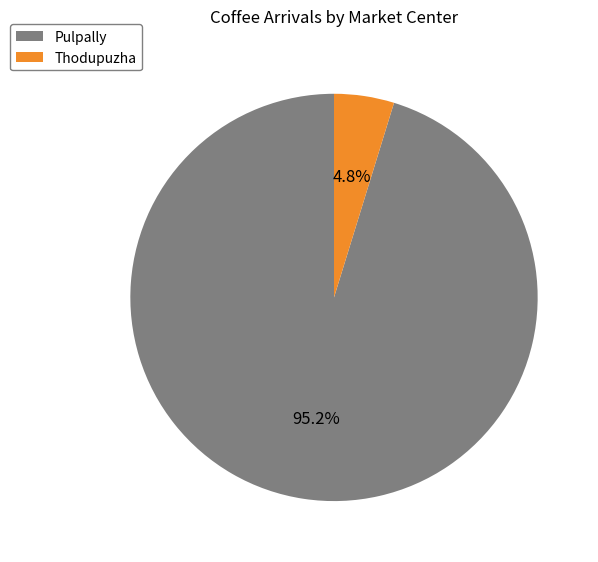

To the nearest percent, what percentage of the pie is Thodupuzha?

5%